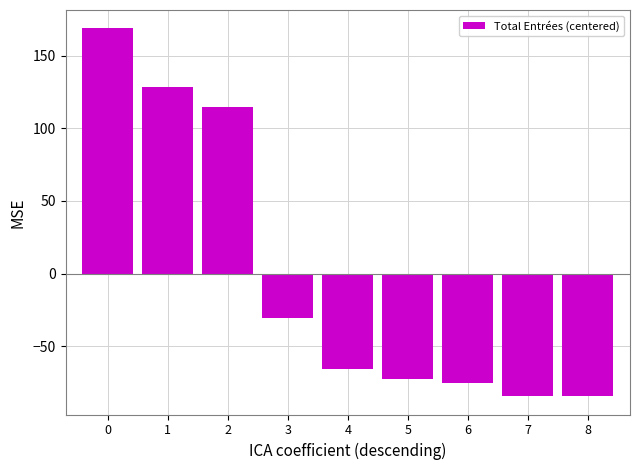

Count the number of values greater than -65.

4